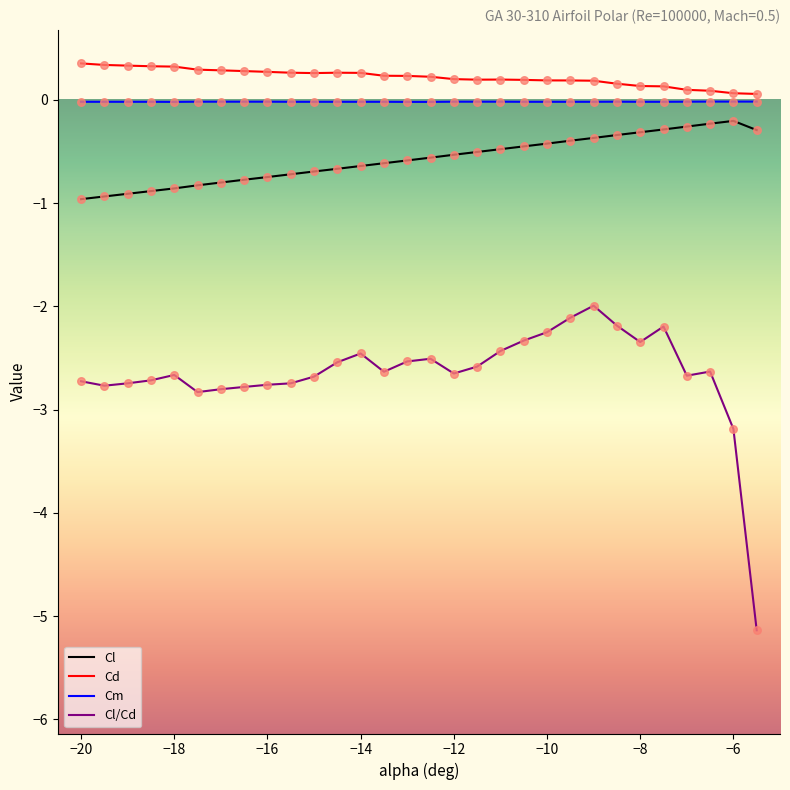

At how many categories does at least one series exceed -3?

30